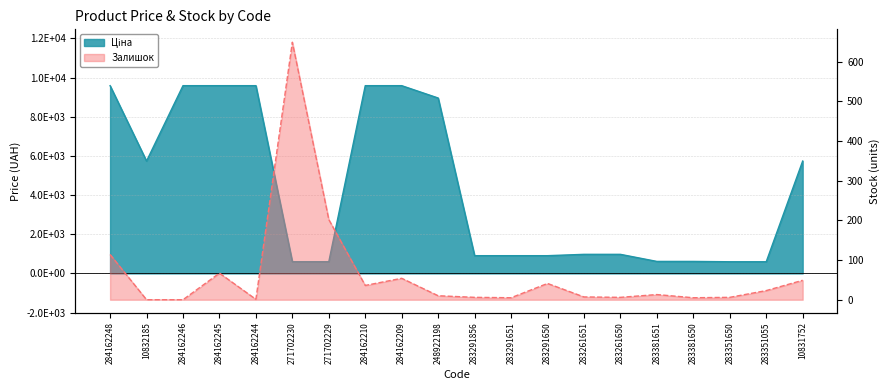

Read the Ціна value at 283381651.

612.9